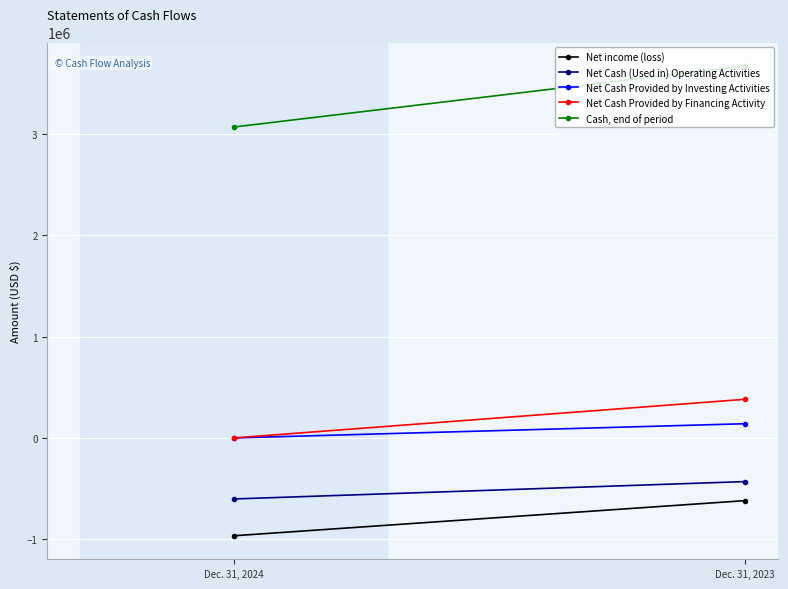

Reading right to left, what are all the values shown in this chart?

Net income (loss): Dec. 31, 2023=-618193	Dec. 31, 2024=-964597
Net Cash (Used in) Operating Activities: Dec. 31, 2023=-430437	Dec. 31, 2024=-601759
Net Cash Provided by Investing Activities: Dec. 31, 2023=140082	Dec. 31, 2024=0
Net Cash Provided by Financing Activity: Dec. 31, 2023=381061	Dec. 31, 2024=0
Cash, end of period: Dec. 31, 2023=3667617	Dec. 31, 2024=3065858